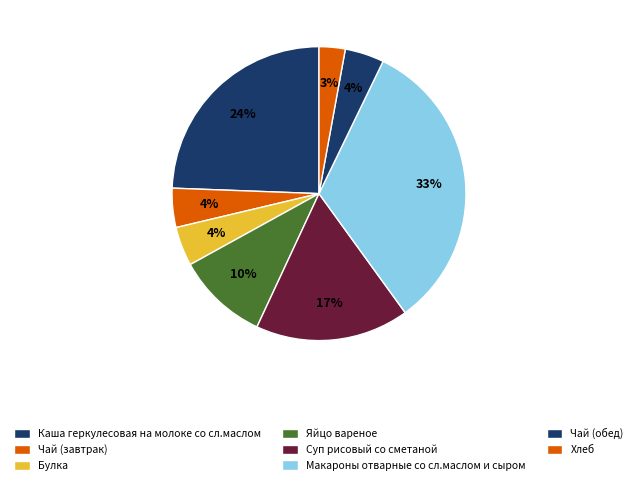

To the nearest percent, what is the difference between the Хлеб and Суп рисовый со сметаной slice percentages?

14%